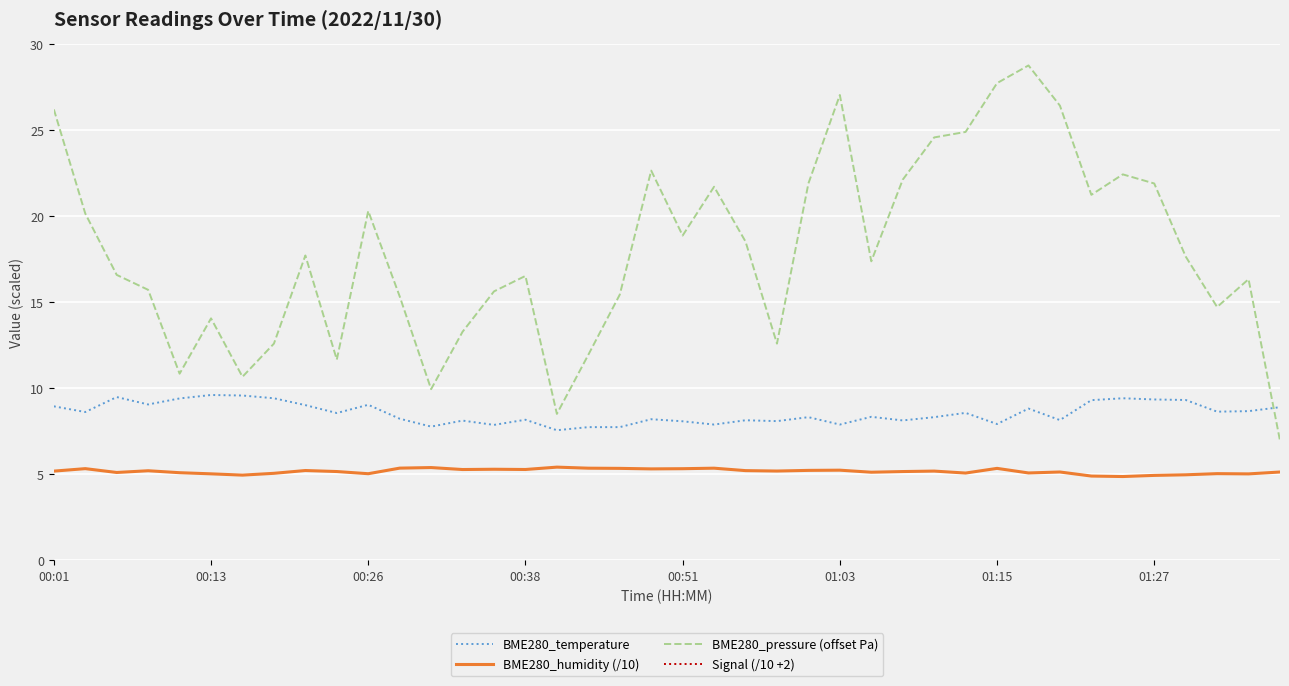

True or false: BME280_pressure (offset Pa) and BME280_humidity (/10) cross at least once.

False